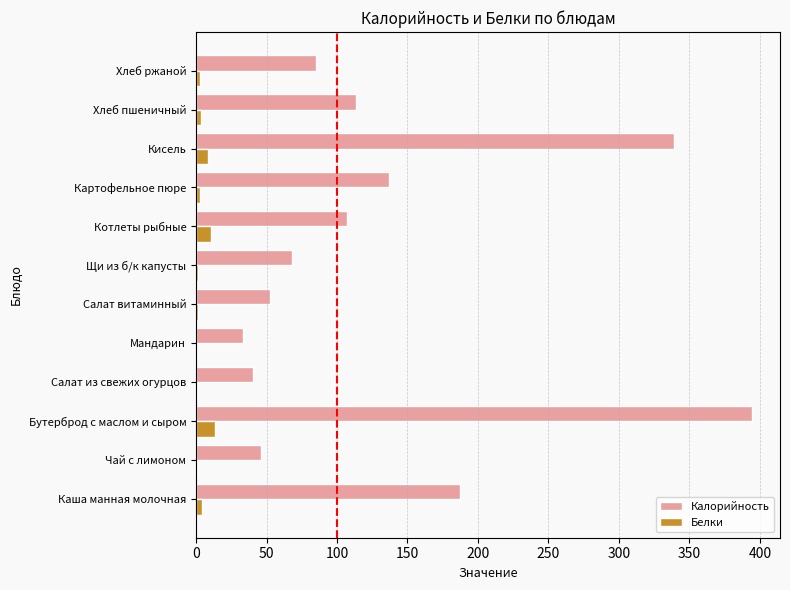

What is the highest value of the Белки series?

13.8